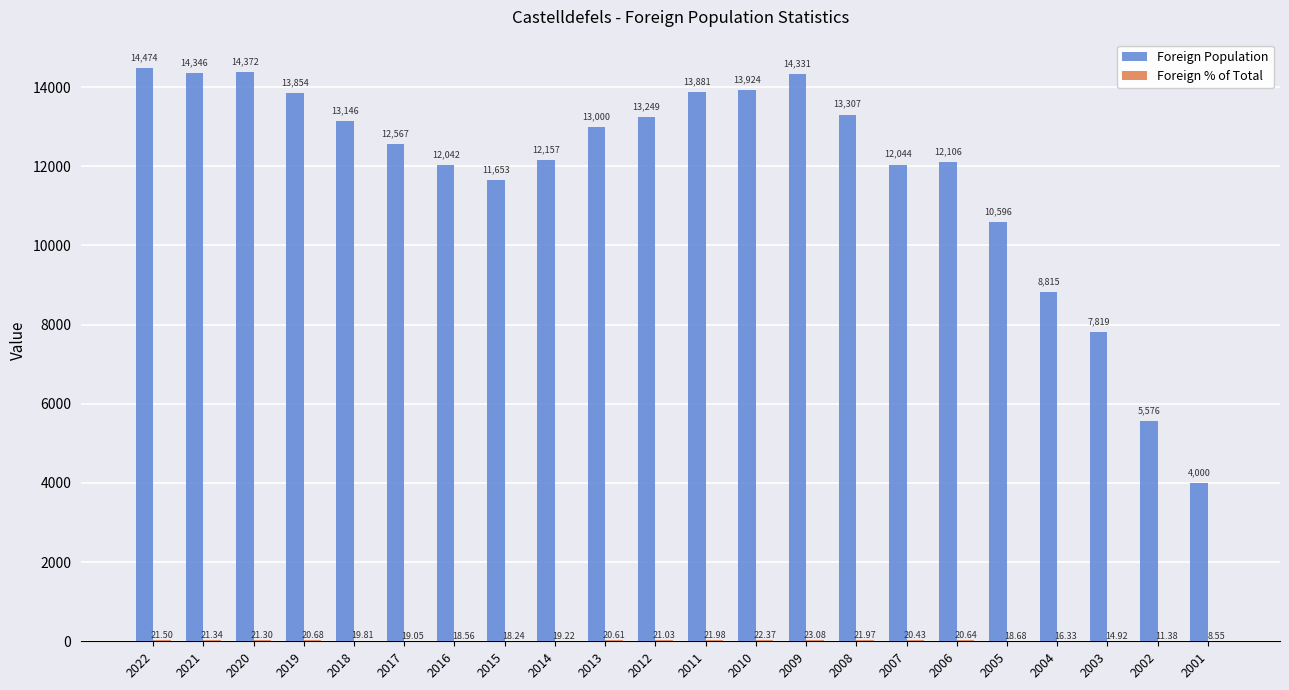

Read the Foreign Population value at 2001.

4000.0